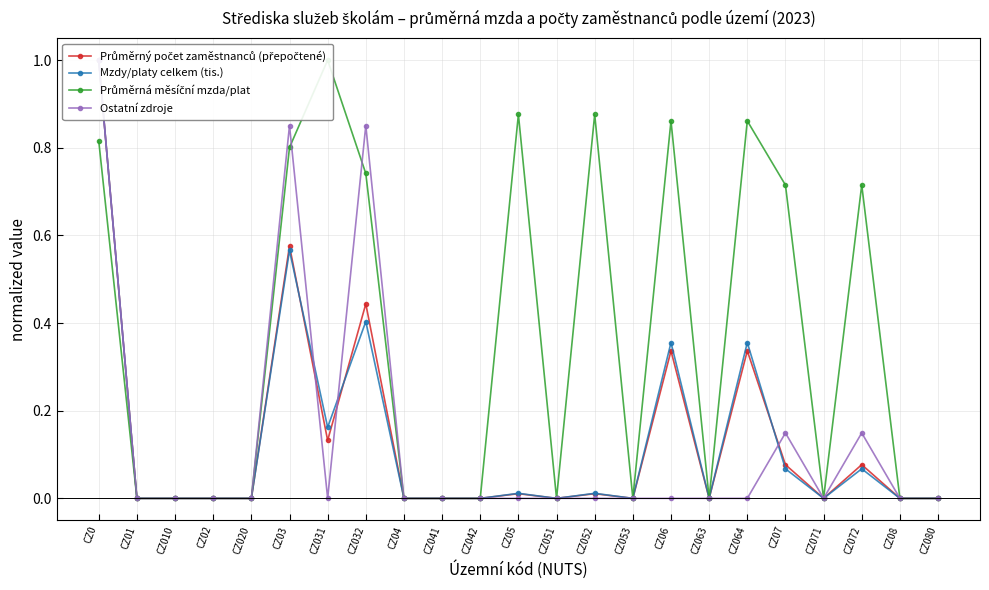

At which category is the sum across all series the highest?

CZ0